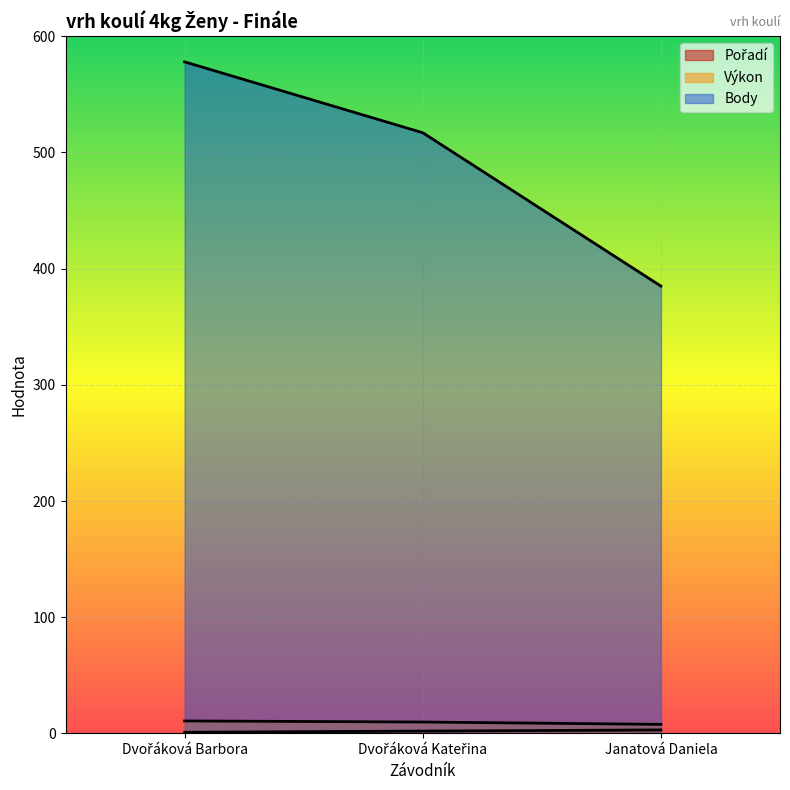

Reading right to left, extract all data points from this chart.

Pořadí: 3.0	2.0	1.0
Výkon: 7.8	9.8	10.7
Body: 385.0	517.0	578.0